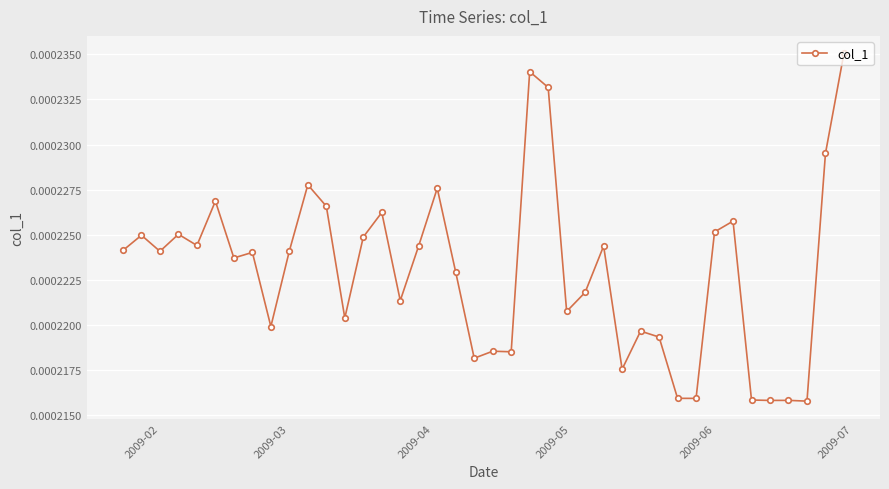

Is this an area chart (filled region under the line)?

No